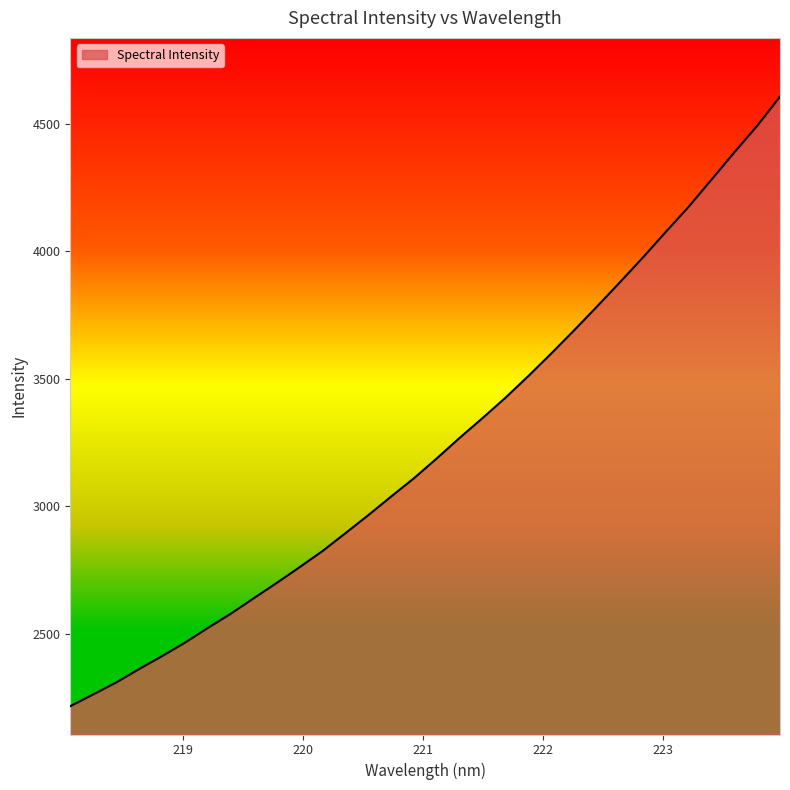

What is the difference between the maximum and minimum values?

2388.1